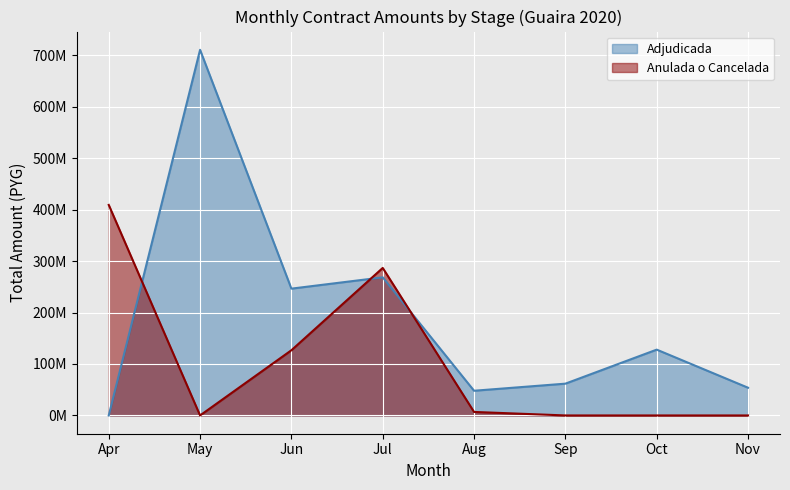

What are all the series names shown in the legend?

Adjudicada, Anulada o Cancelada